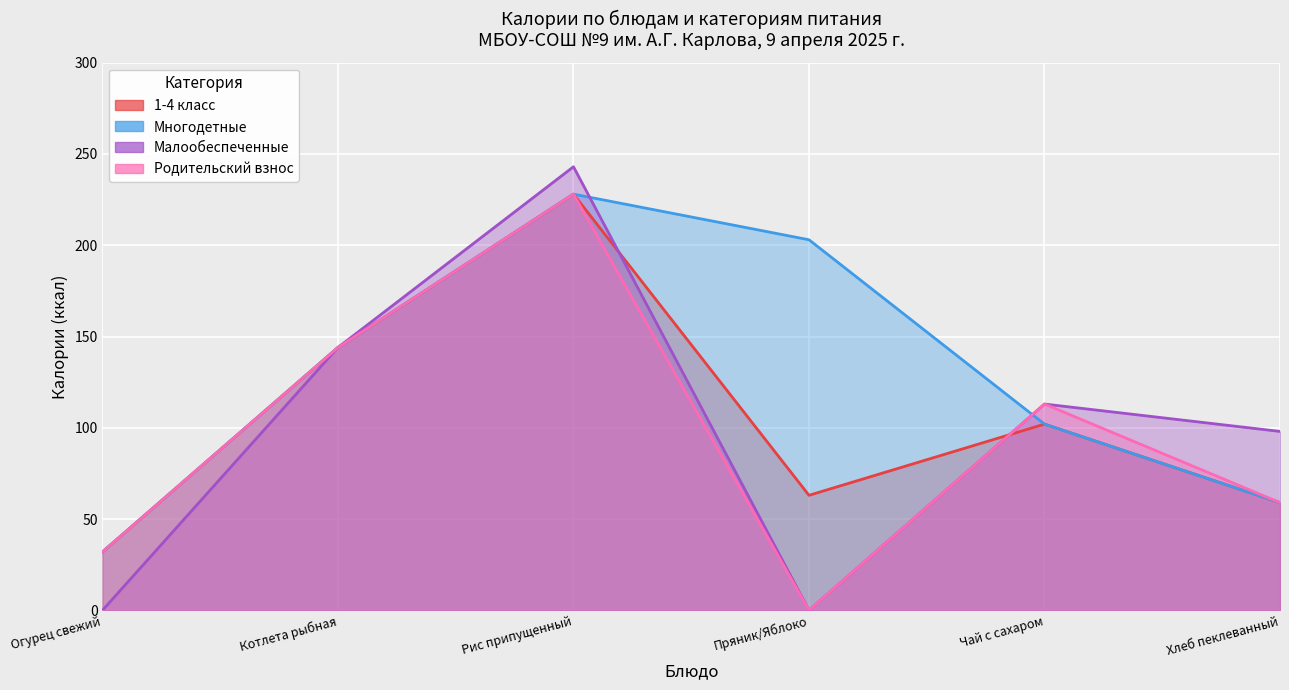

Reading left to right, list all the values displayed in this chart.

1-4 класс: 32	144	228	63	102	59
Многодетные: 32	144	228	203	102	59
Малообеспеченные: 0	144	243	0	113	98
Родительский взнос: 32	144	228	0	113	59